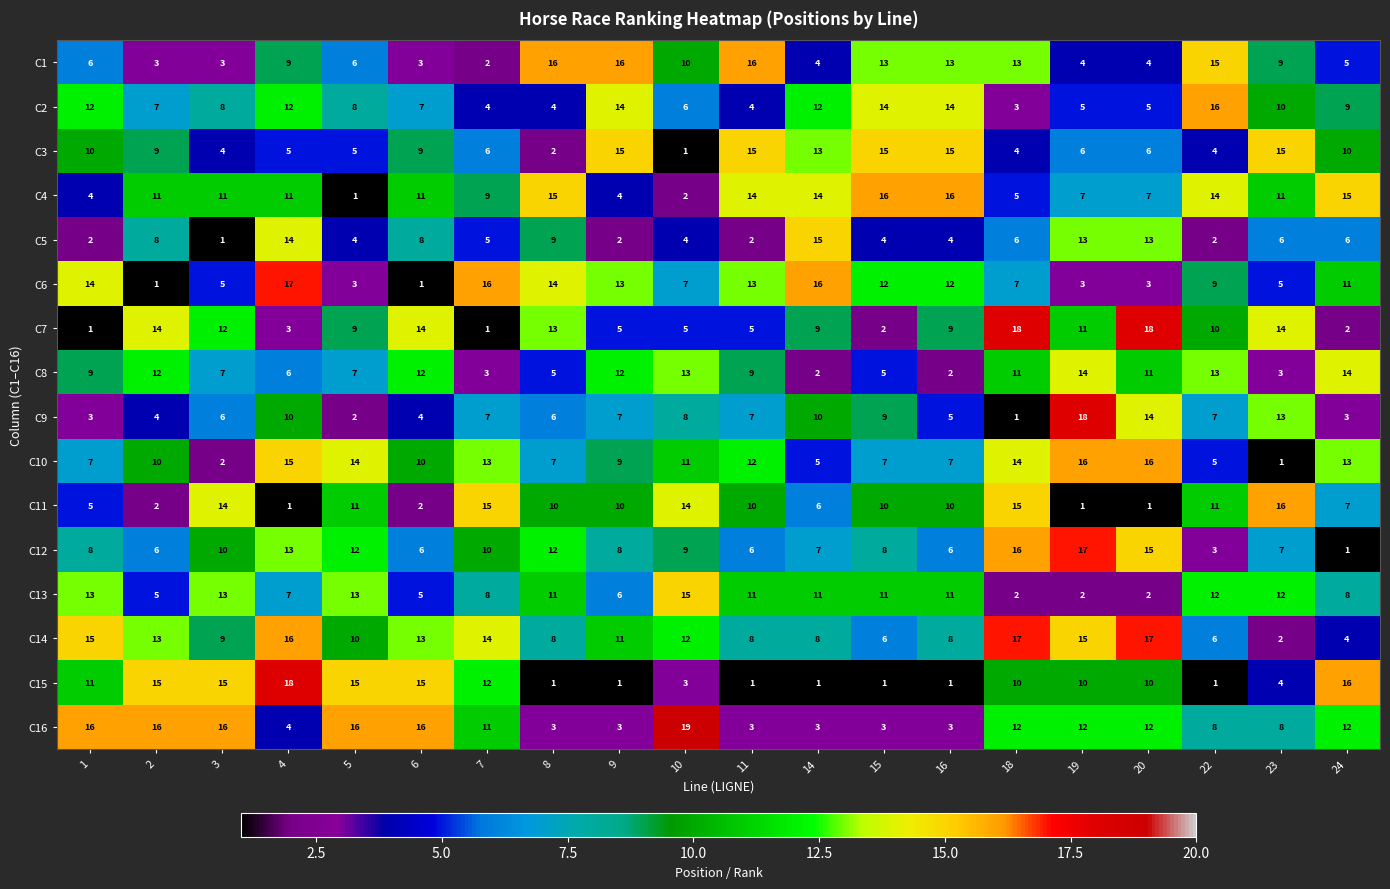

At how many categories does at least one series exceed 10?

20